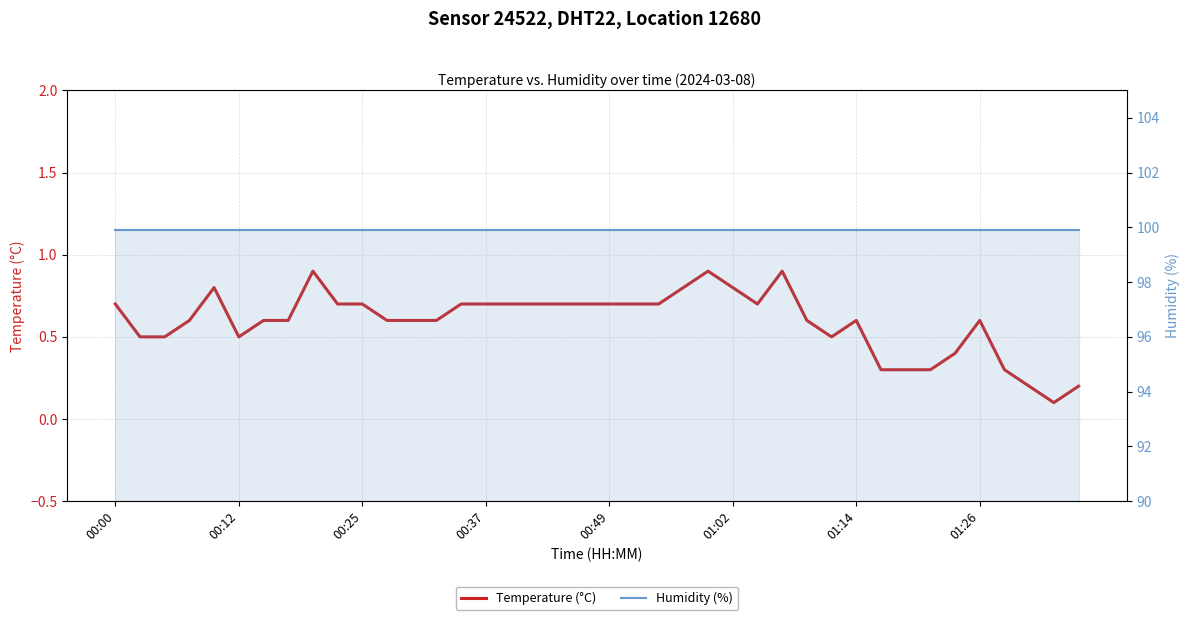

True or false: Temperature (°C) and Humidity (%) intersect in this chart.

False